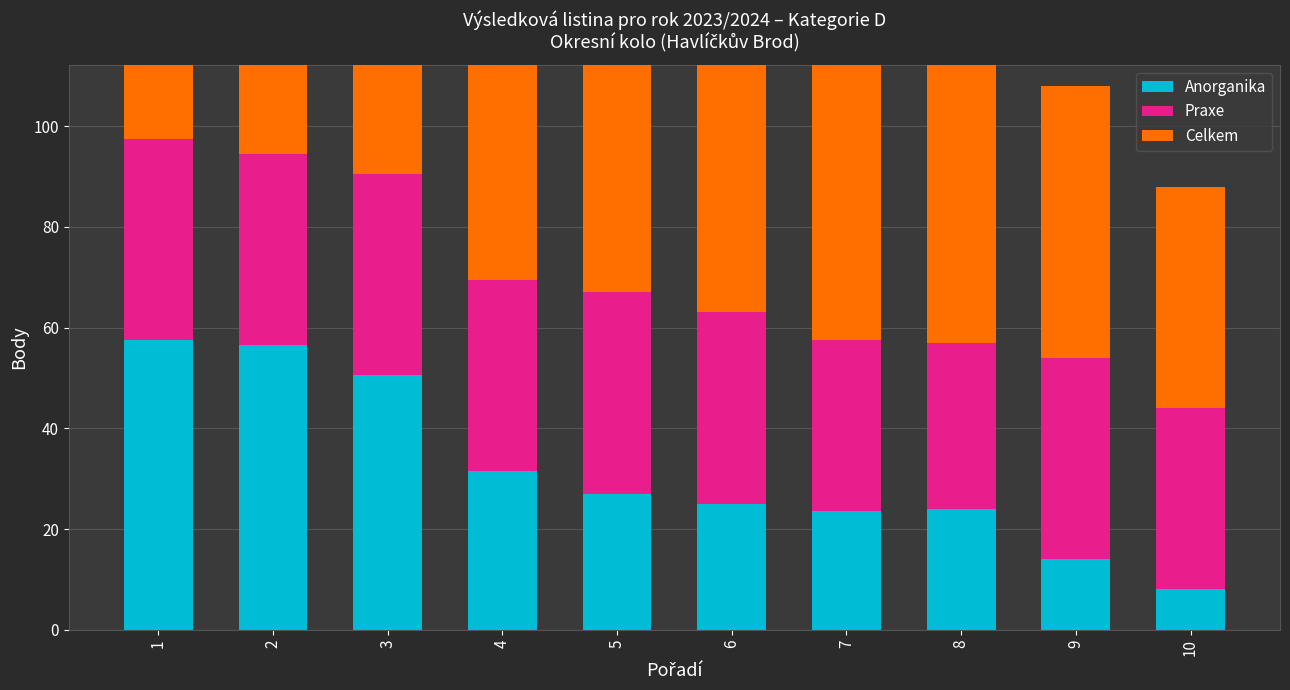

Which series changed the most between 3 and 9?

Anorganika